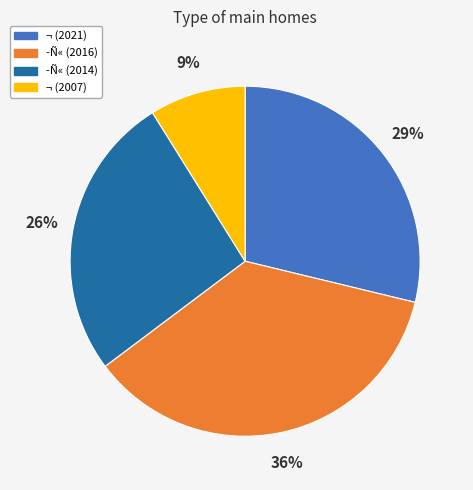

Does ­Ñ« (2014) represent more than half of the total?

No